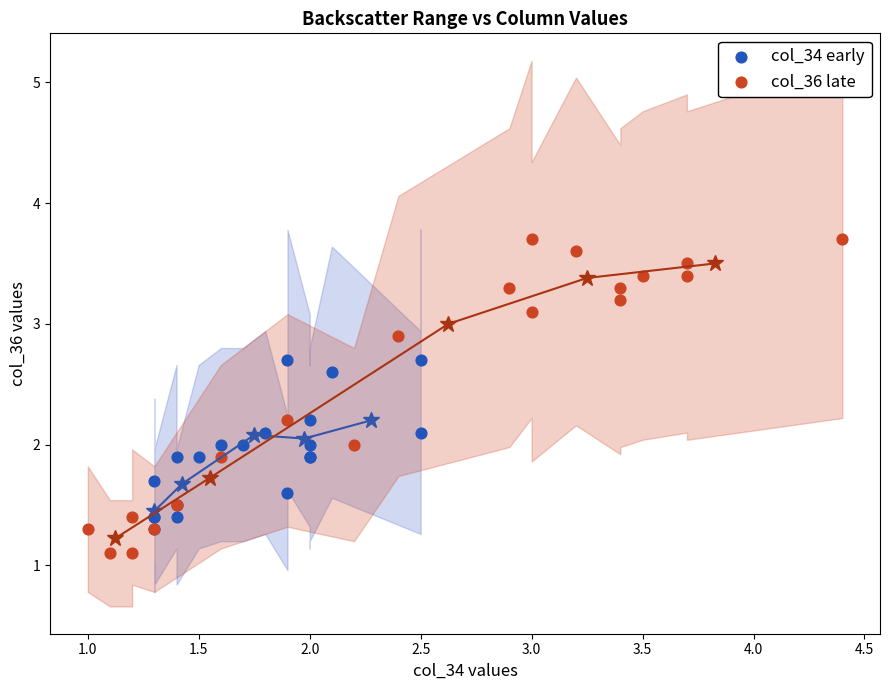

Which series contains the lowest Y value?

col_36 late